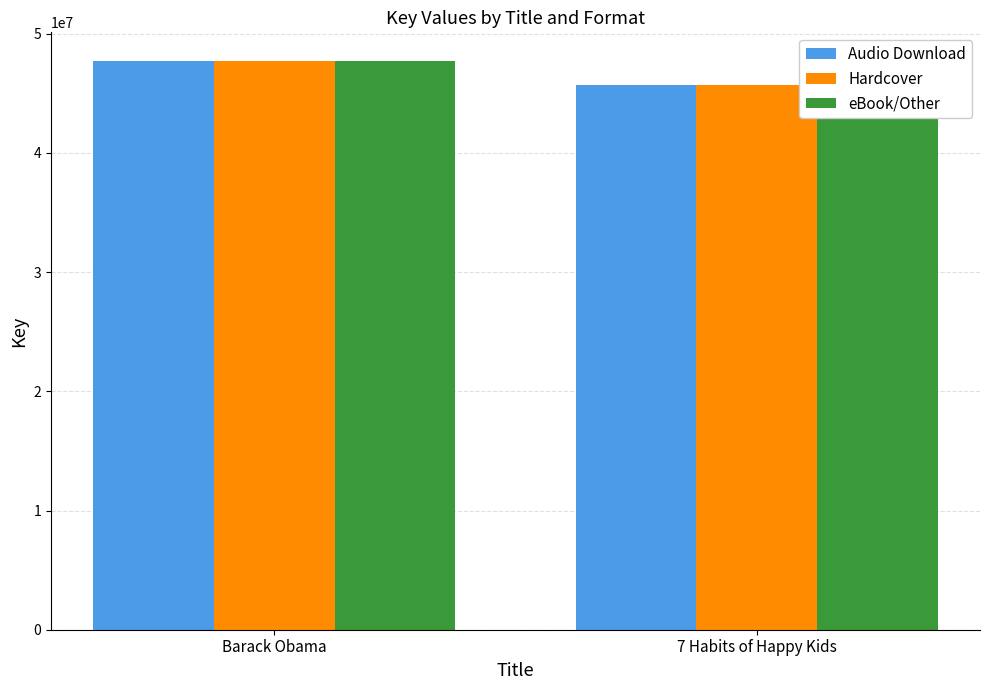

Which series has the largest total across all categories?

Audio Download